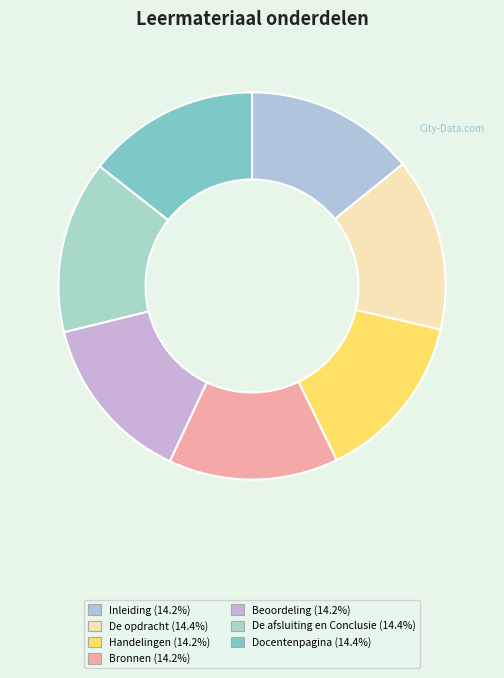

Do Bronnen and Inleiding together represent more than half of the pie?

No